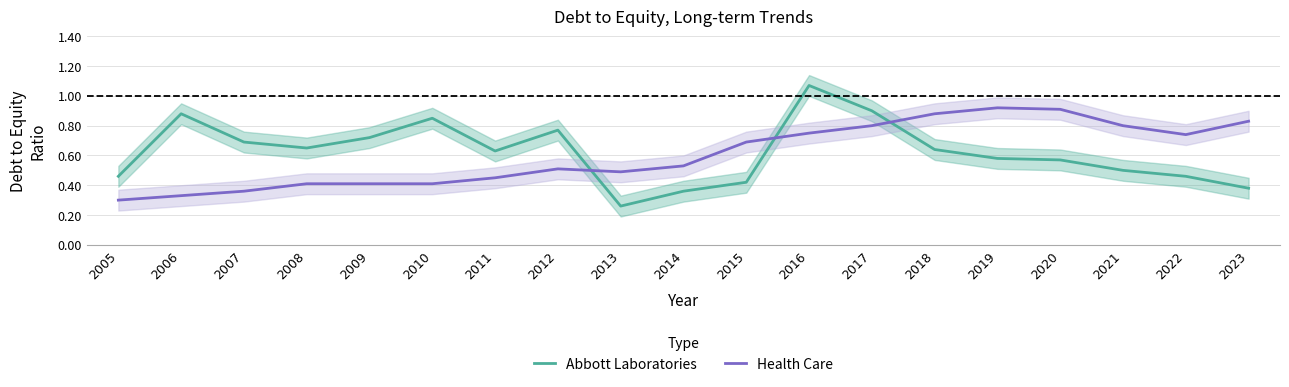

List the series in order of their overall mean, highest first.

Abbott Laboratories, Health Care